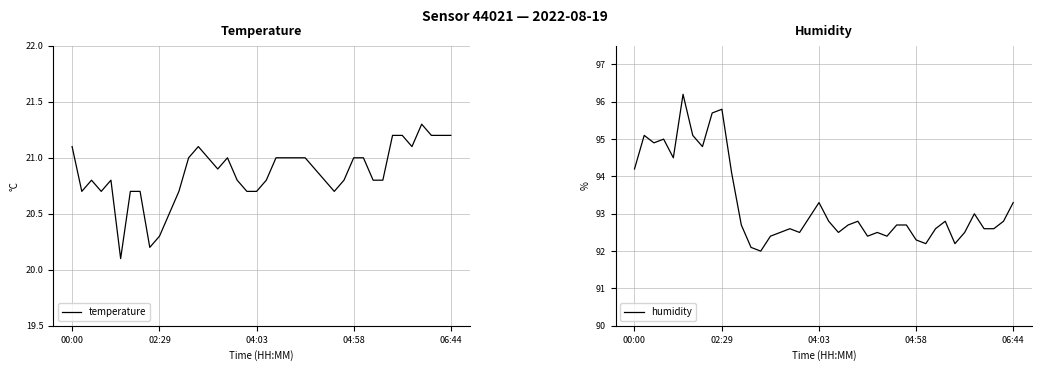

What is the maximum value for temperature?

21.3